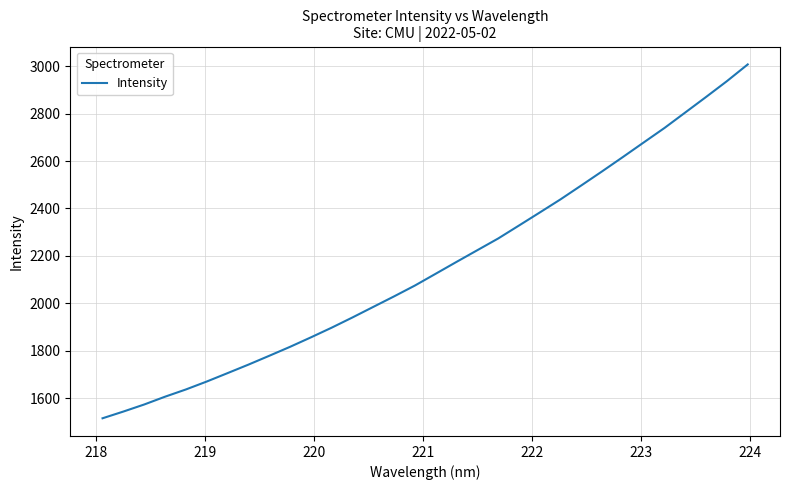

What is the difference between the maximum and minimum values?

1492.3